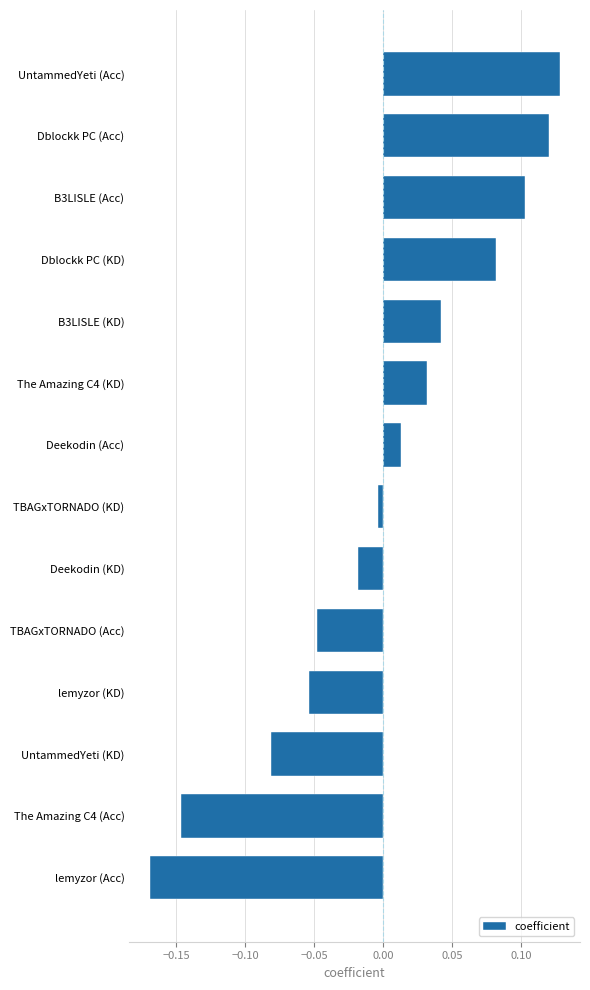

Between Dblockk PC (Acc) and TBAGxTORNADO (Acc), which is larger?

Dblockk PC (Acc)